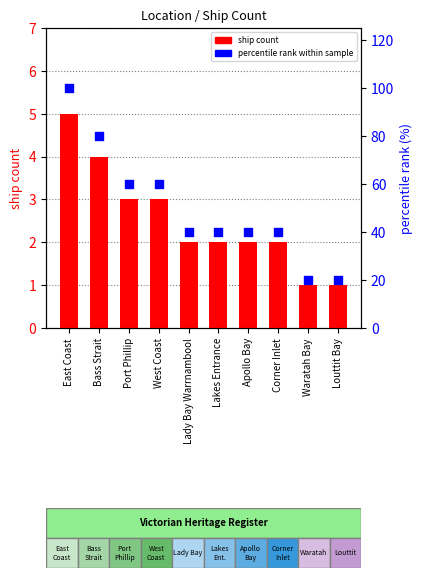

What is the total value across all series at Bass Strait?

84